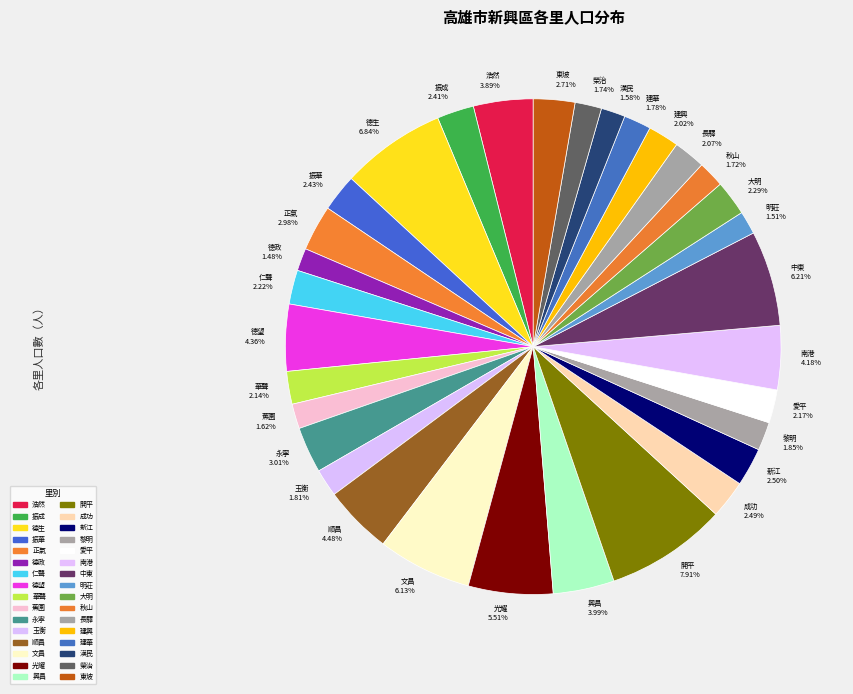

Count the number of slices in the pie.

32